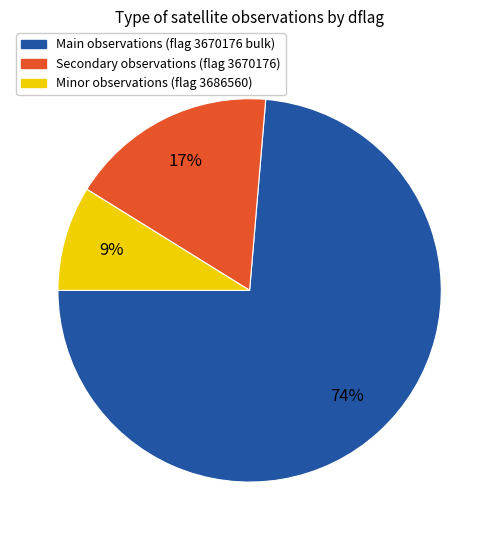

Is there any slice that represents more than half of the pie?

Yes